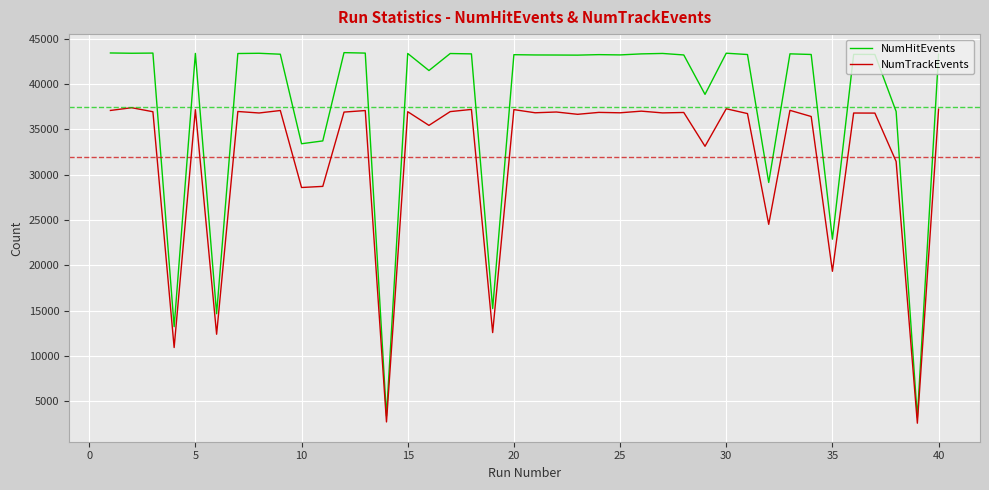

What is the lowest value of the NumTrackEvents series?

2577